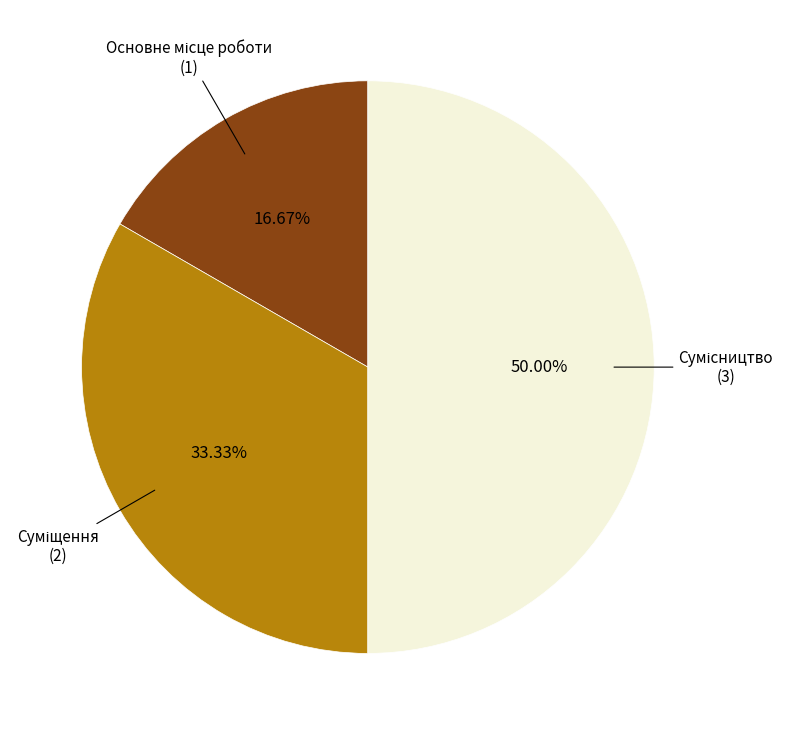

Count the number of slices in the pie.

3